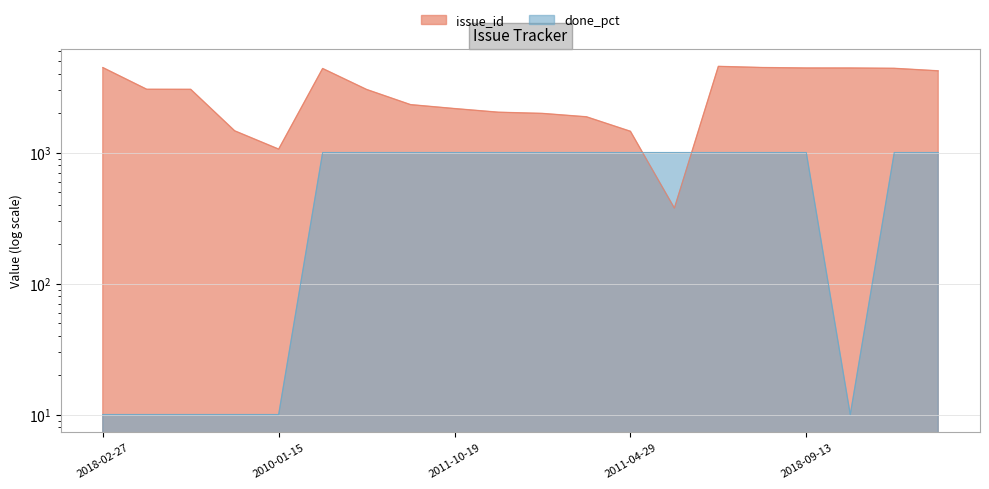

At which category does the chart reach its minimum across all series?

2018-02-27